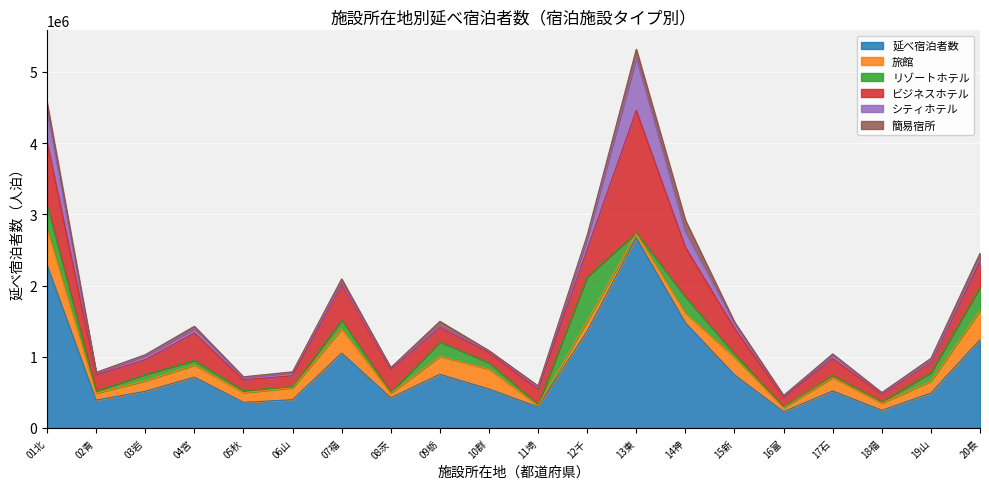

What are all the series names shown in the legend?

延べ宿泊者数, 旅館, リゾートホテル, ビジネスホテル, シティホテル, 簡易宿所